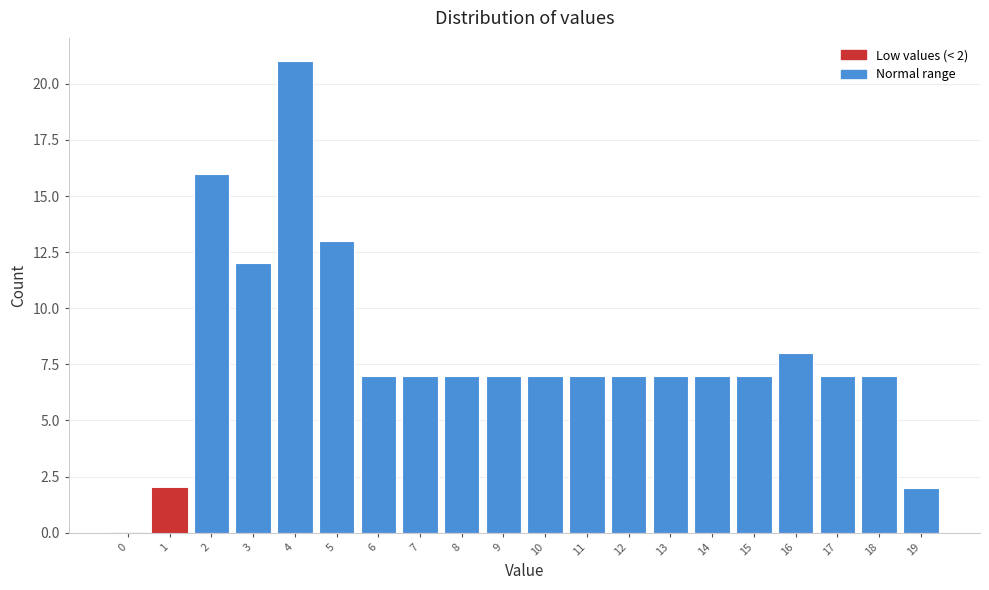

Reading left to right, extract all data points from this chart.

0=0	1=2	2=16	3=12	4=21	5=13	6=7	7=7	8=7	9=7	10=7	11=7	12=7	13=7	14=7	15=7	16=8	17=7	18=7	19=2